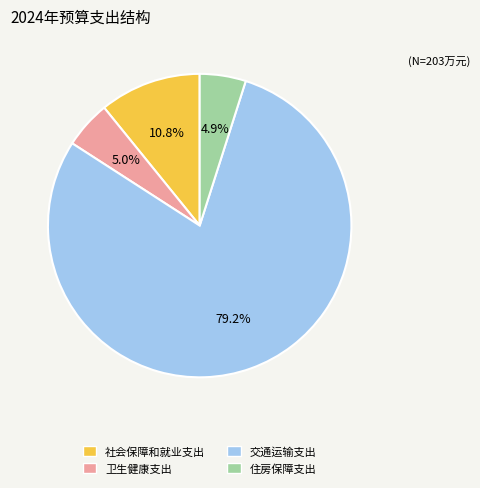

How many slices are in this pie chart?

4